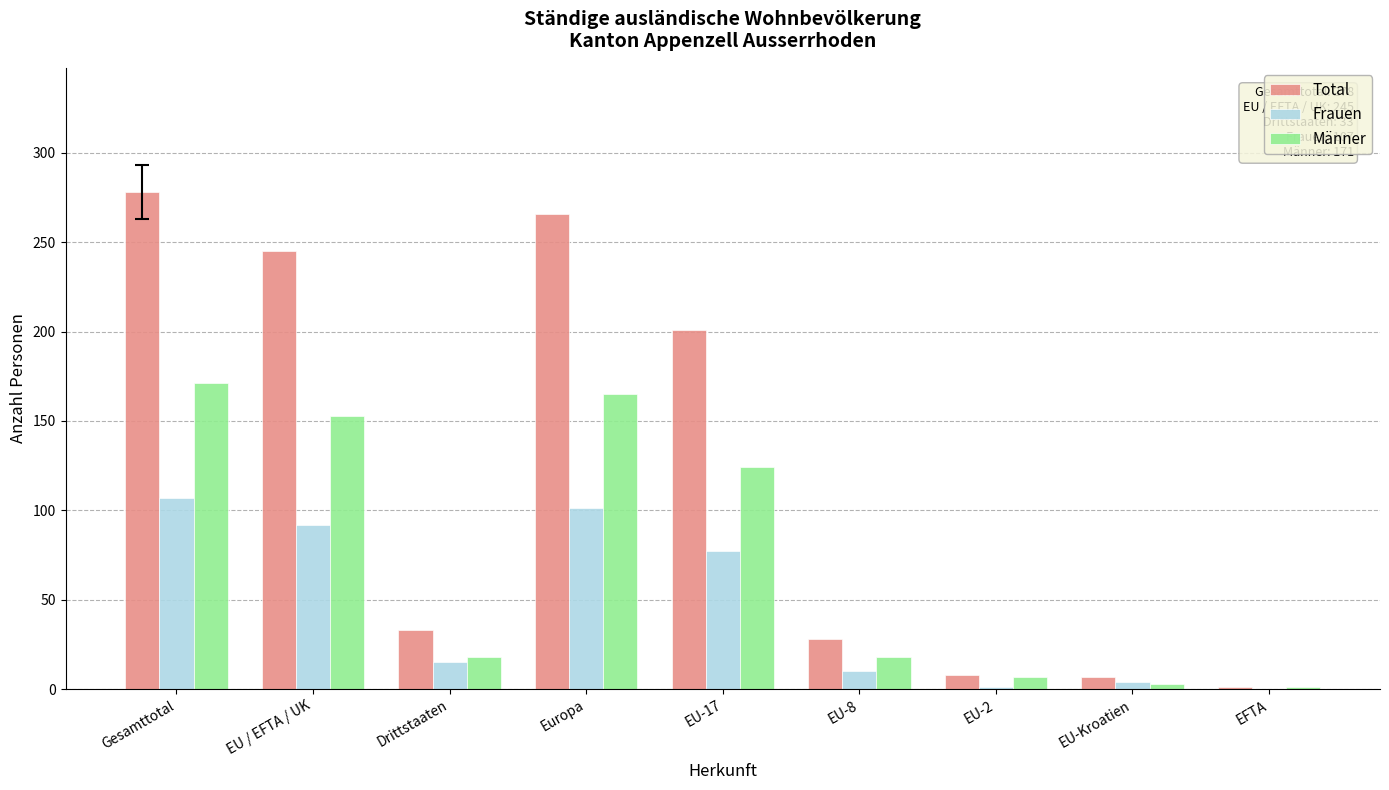

Which series has the largest total across all categories?

Total